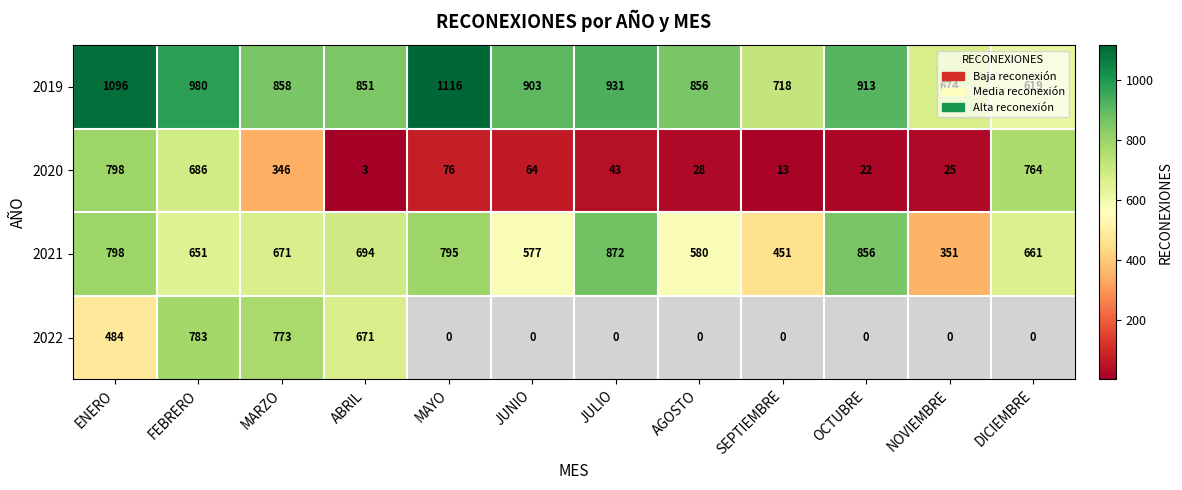

How many categories are shown in the chart?

12